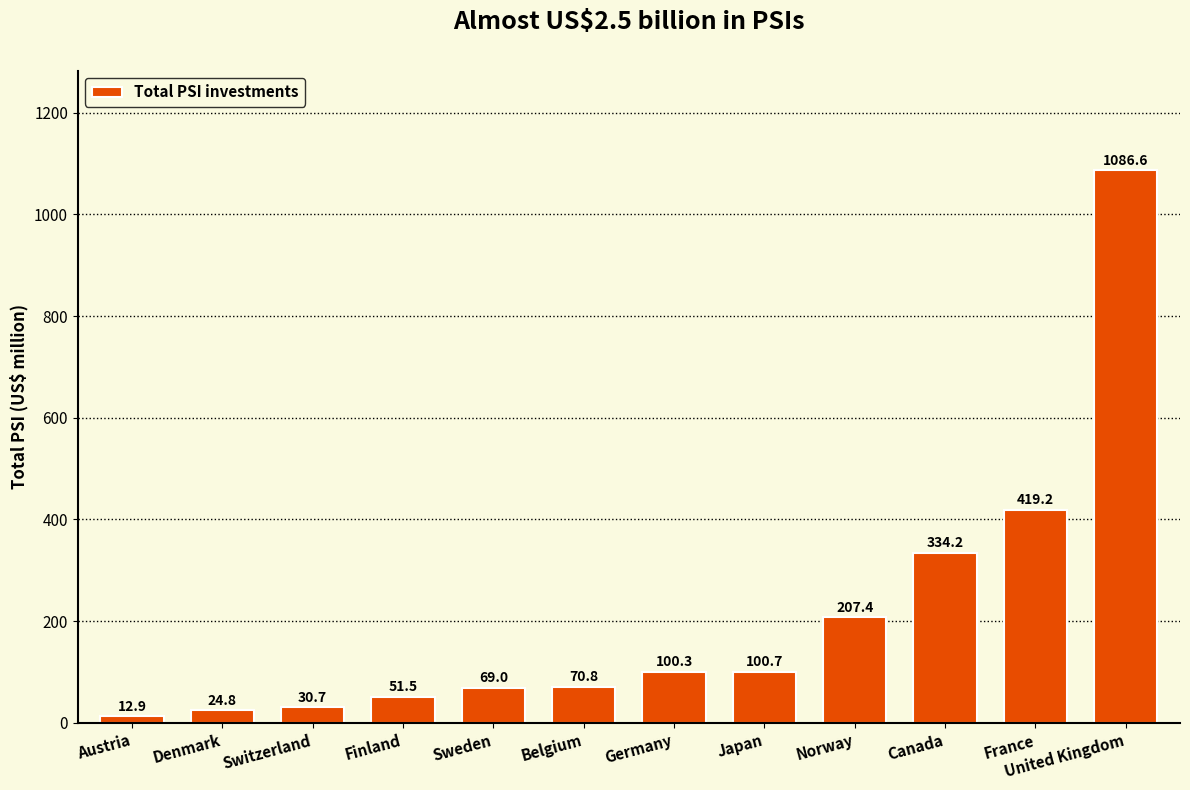

Which label corresponds to the smallest value in the chart?

Austria